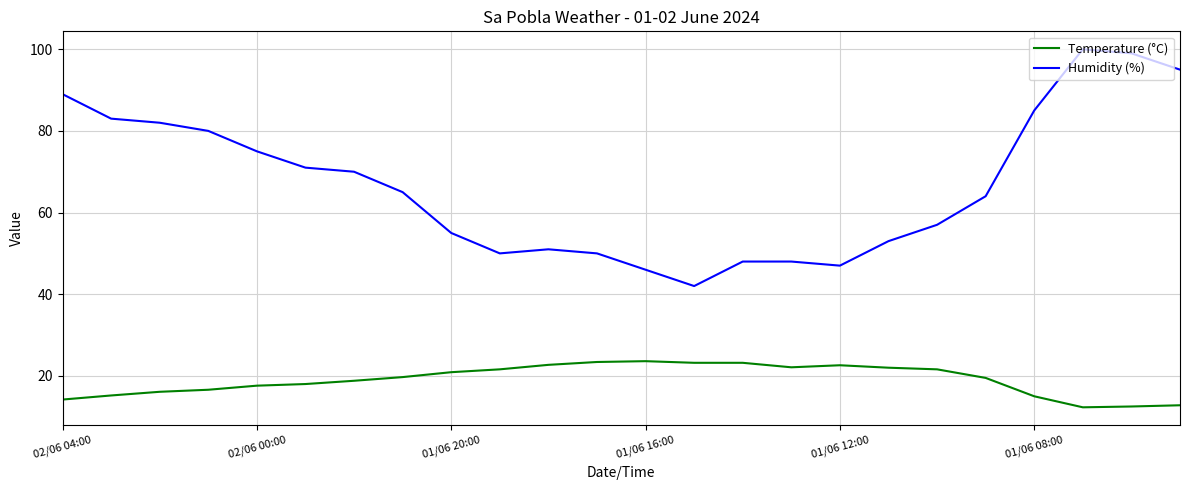

Which series has the largest range (max minus min)?

Humidity (%)